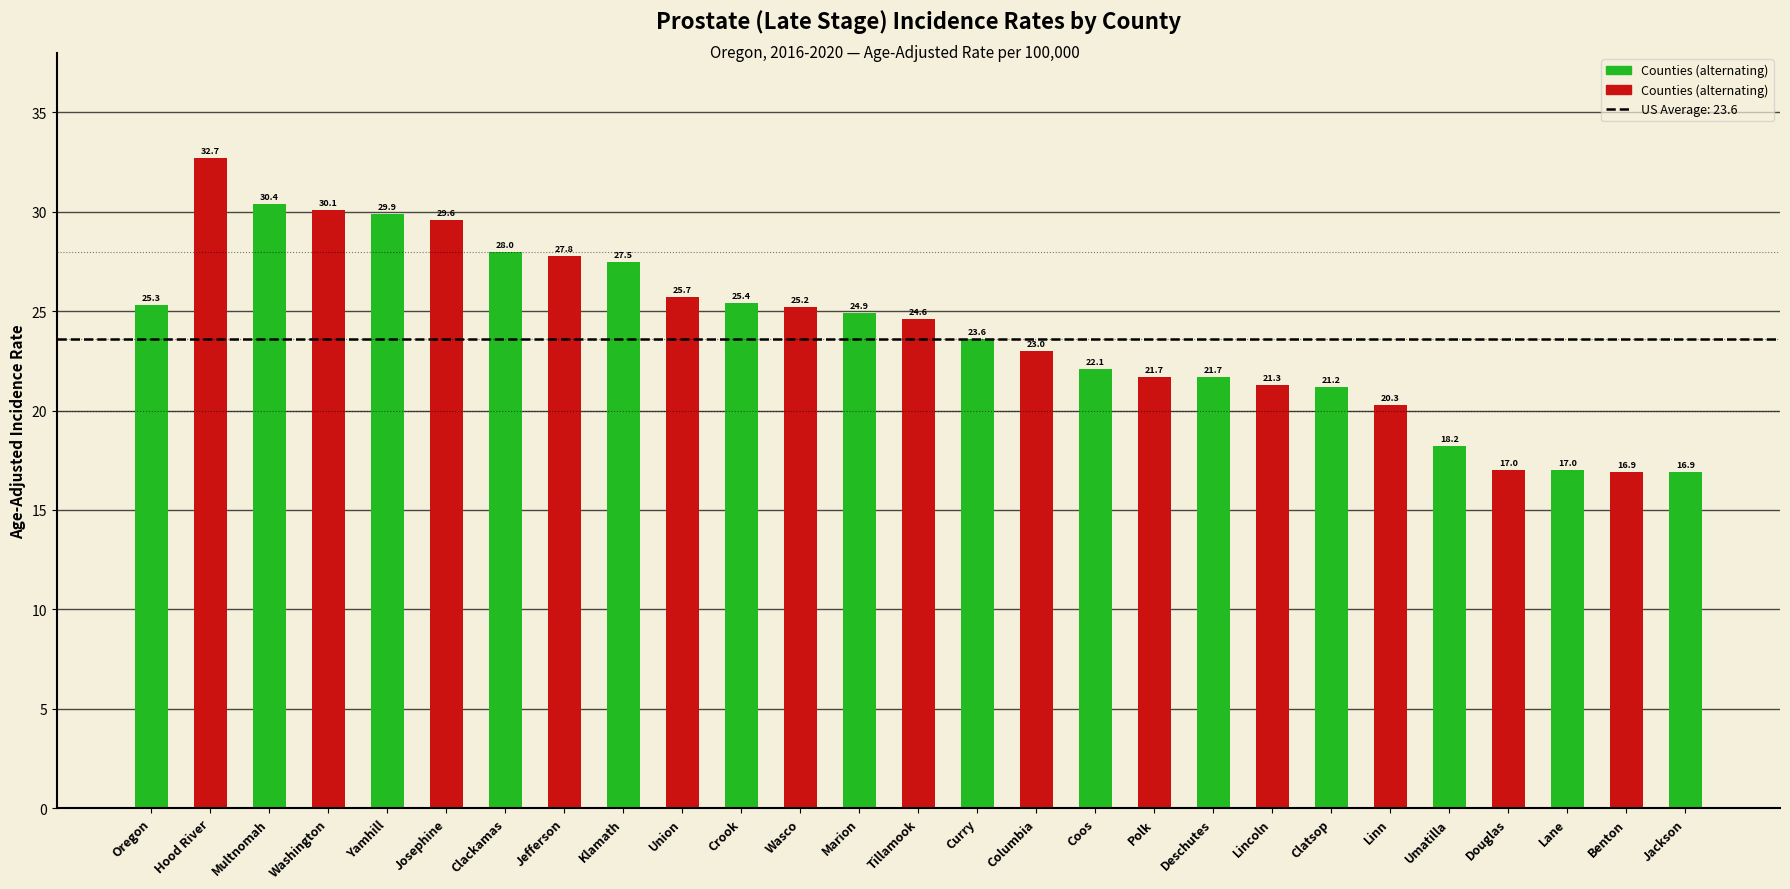

What is the label of the 21st bar from the left?

Clatsop